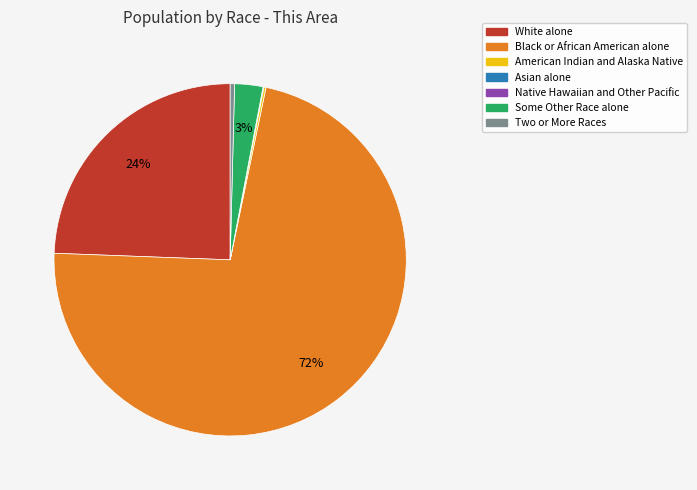

Which category has the biggest portion of the pie?

Black or African American alone